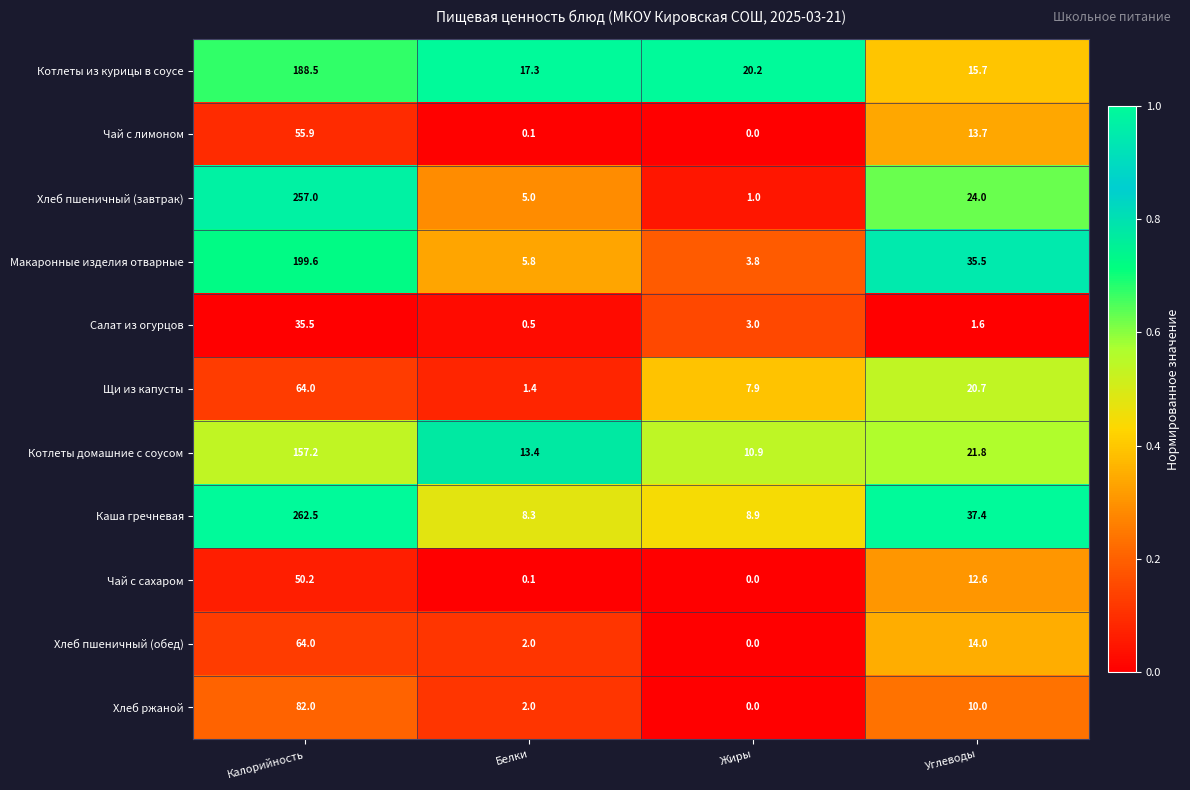

What is the lowest value of the Щи из капусты series?

1.4